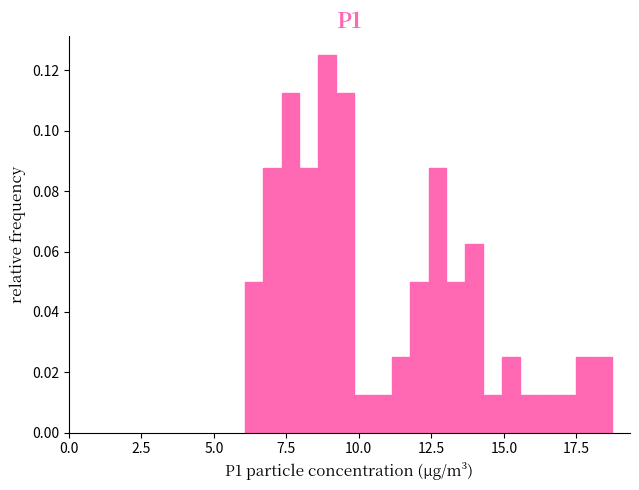

Around what value on the x-axis is the tallest bar? Give the approximate position of its centre, as read against the axis.

9.0